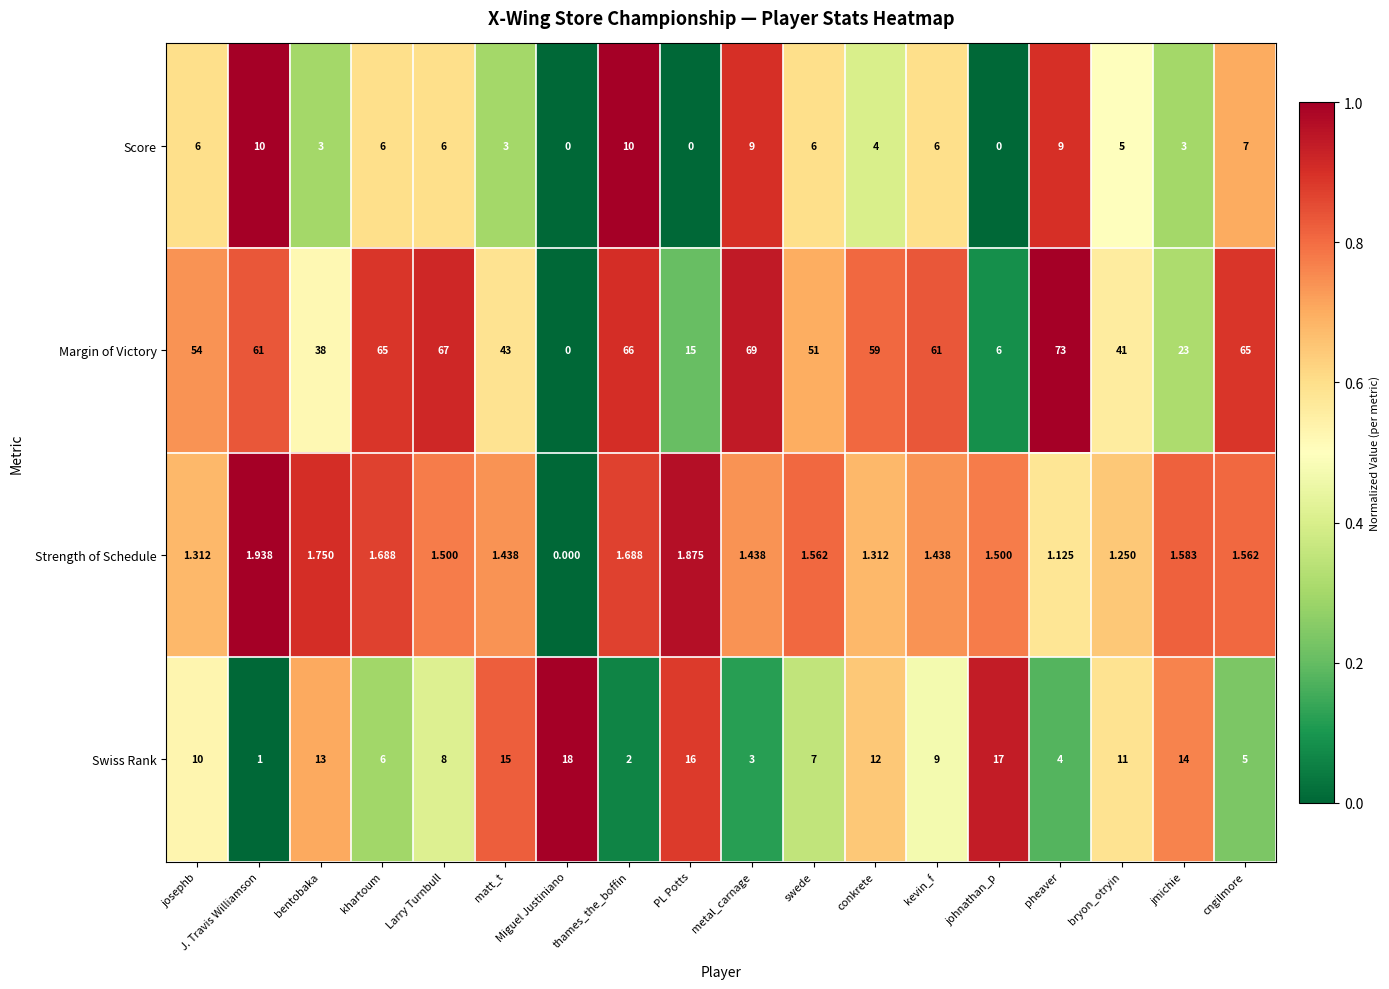

Which label corresponds to the largest value in the chart?

pheaver